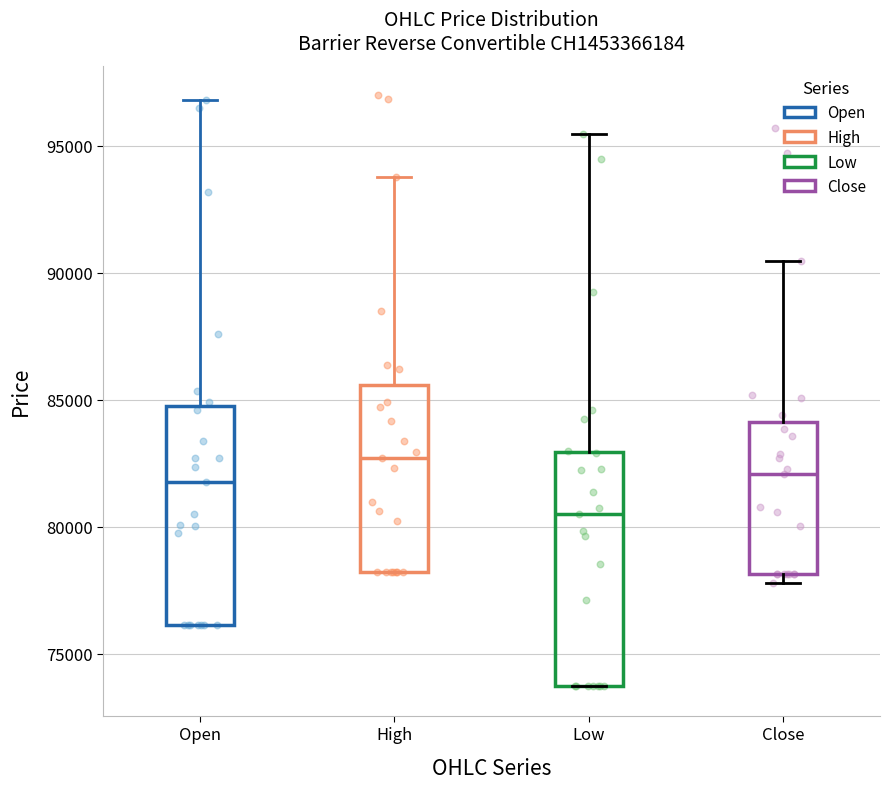

Which box's median line is the lowest?

Low